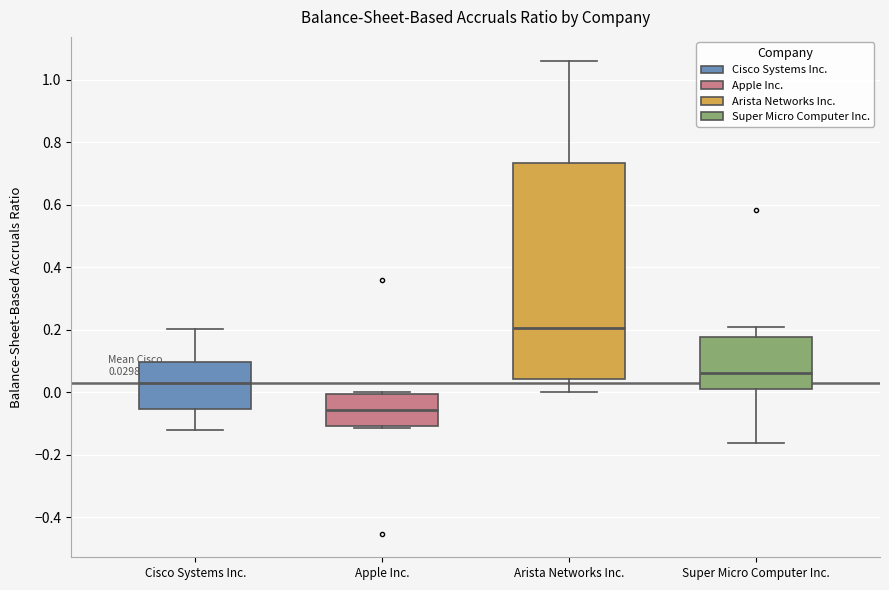

Which box has the lowest median line?

Apple Inc.